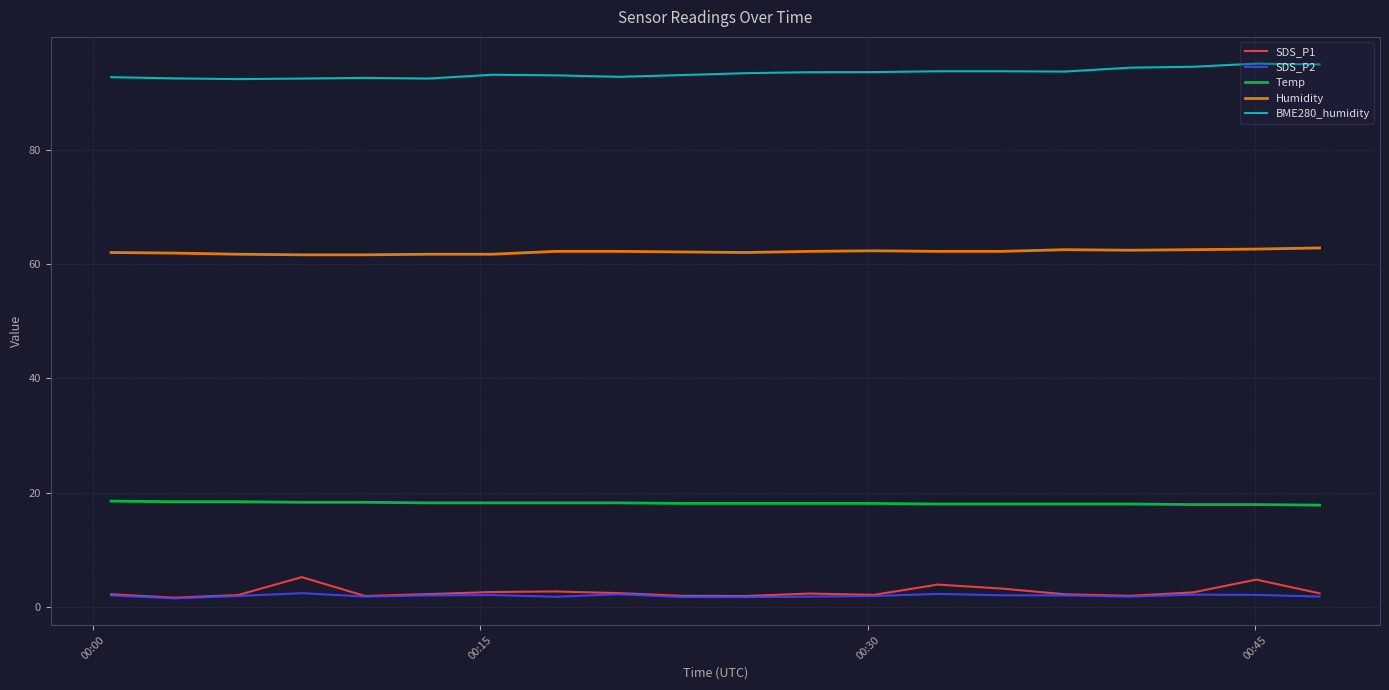

What is the highest value of the SDS_P2 series?

2.4